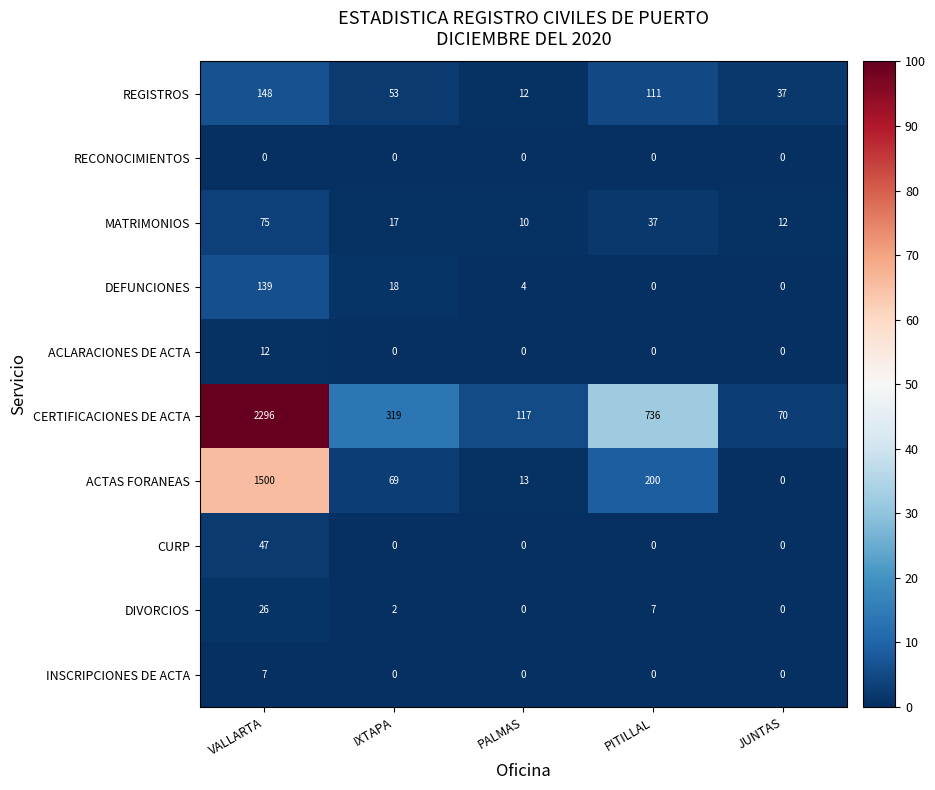

Which label corresponds to the largest value in the chart?

VALLARTA